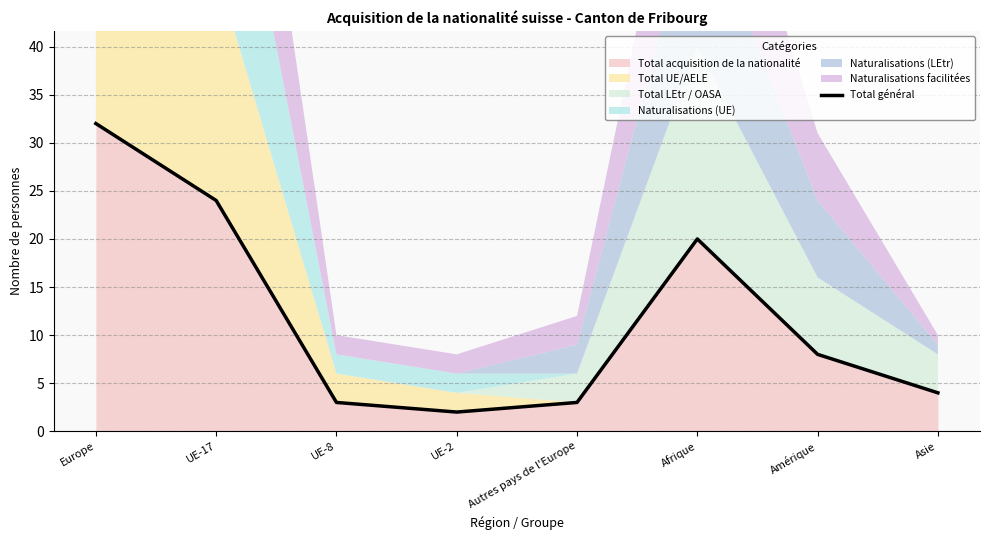

How many lines are shown in the chart?

1